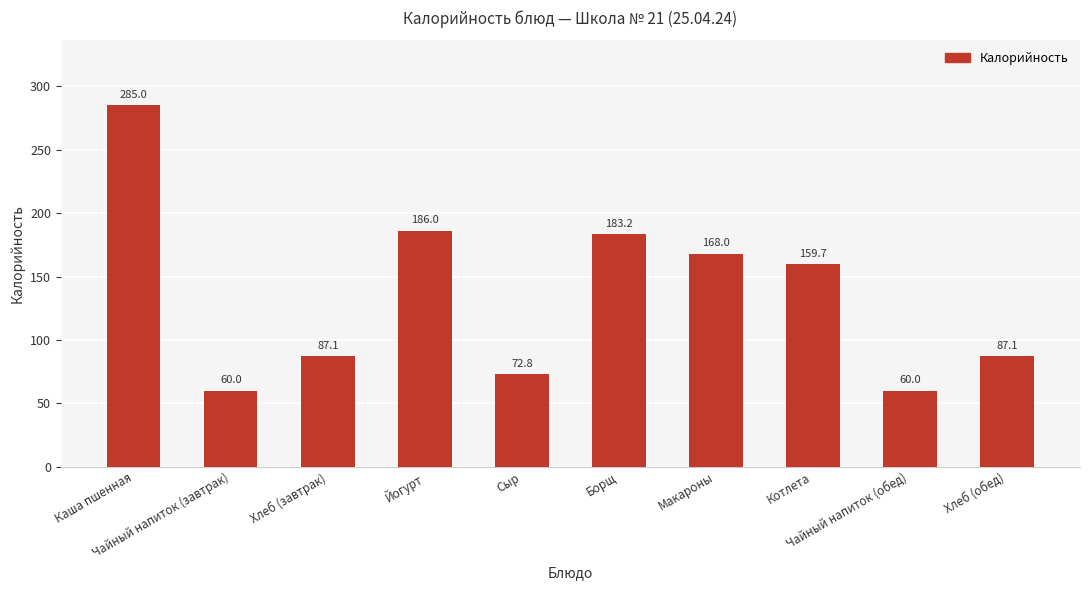

The chart shows a value of 256.3 at Борщ. True or false?

False